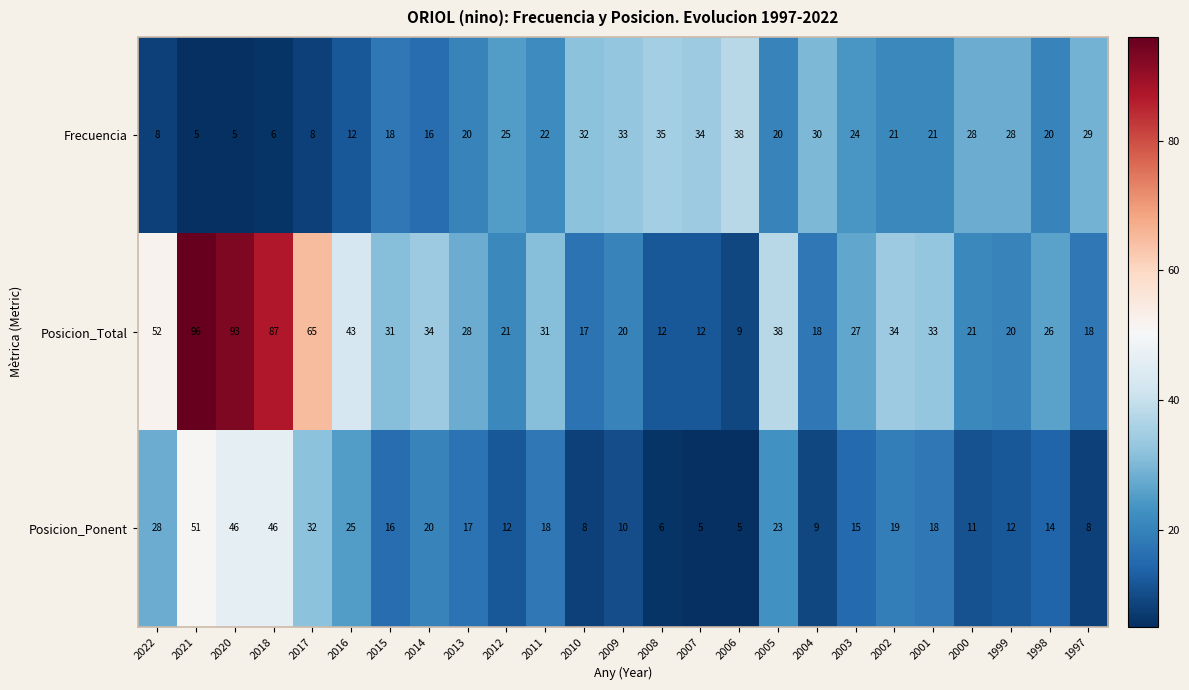

What is the difference between the second highest and minimum values in the Posicion_Total series?

84